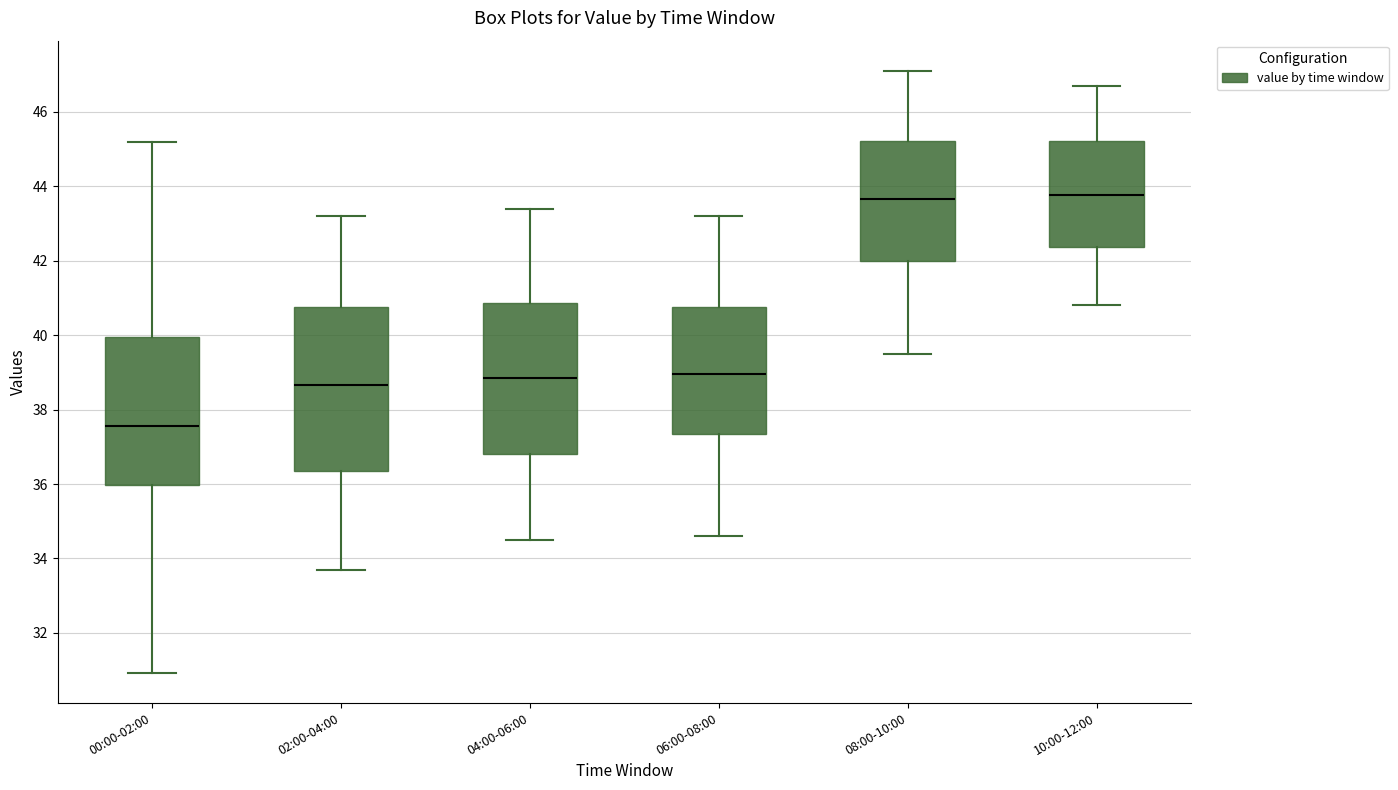

Reading left to right, read every box against the y-axis: the position of its median line, the range the box covers, and the ends of its whiskers. The values are not printed on the chart, so give them approximately, as read against the axis.

00:00-02:00: median 37.6, box 36.0 to 40.0, whiskers 31.0 to 45.2
02:00-04:00: median 38.6, box 36.4 to 40.8, whiskers 33.8 to 43.2
04:00-06:00: median 38.8, box 36.8 to 40.8, whiskers 34.6 to 43.4
06:00-08:00: median 39.0, box 37.4 to 40.8, whiskers 34.6 to 43.2
08:00-10:00: median 43.6, box 42.0 to 45.2, whiskers 39.6 to 47.2
10:00-12:00: median 43.8, box 42.4 to 45.2, whiskers 40.8 to 46.8